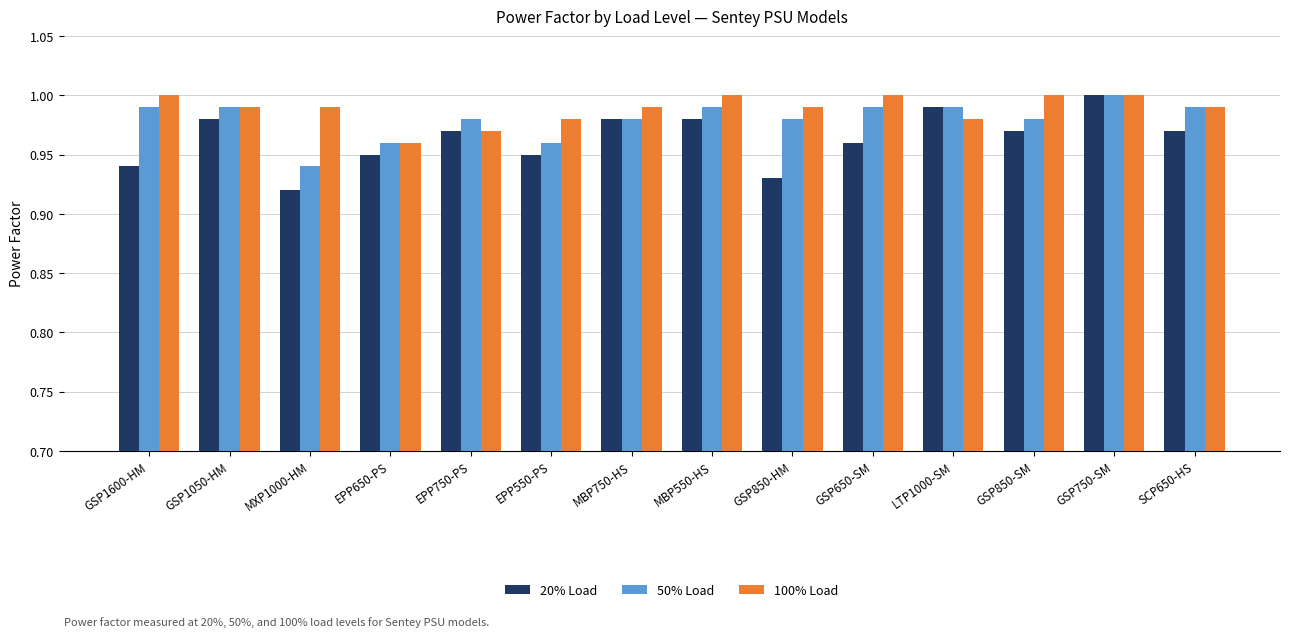

List the series in order of their overall mean, highest first.

100% Load, 50% Load, 20% Load